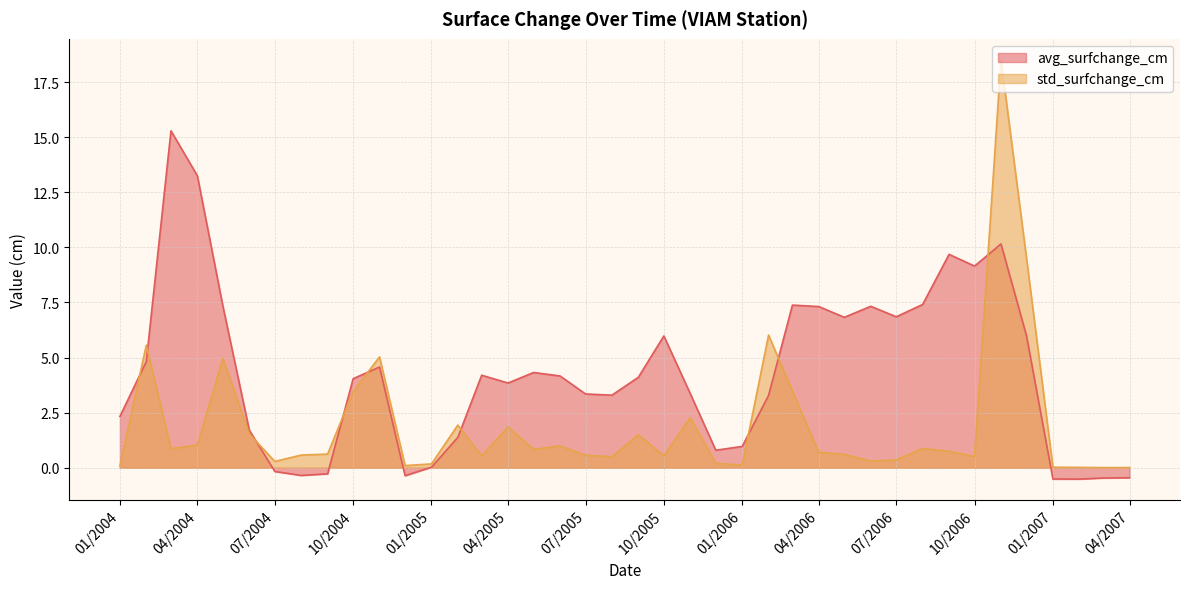

Where is std_surfchange_cm nearest to the value 9?

12/1/06